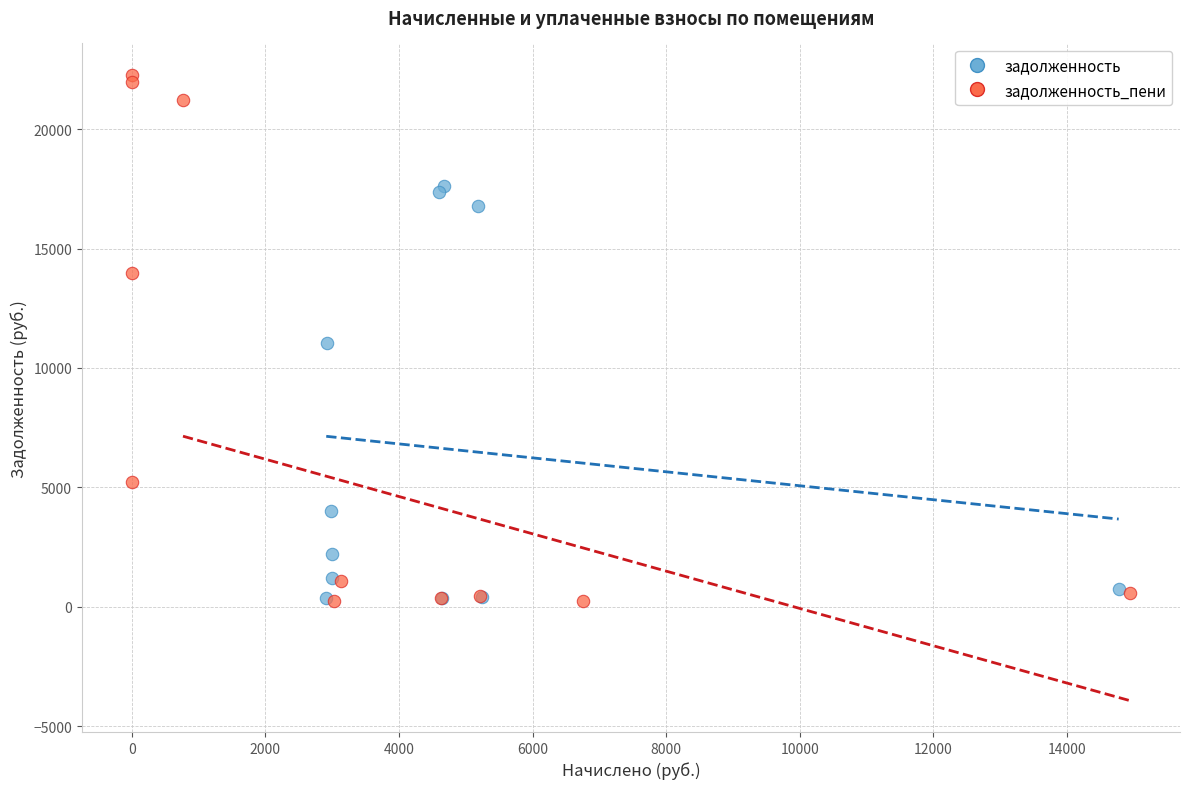

What are all the series names shown in the legend?

задолженность, задолженность_пени